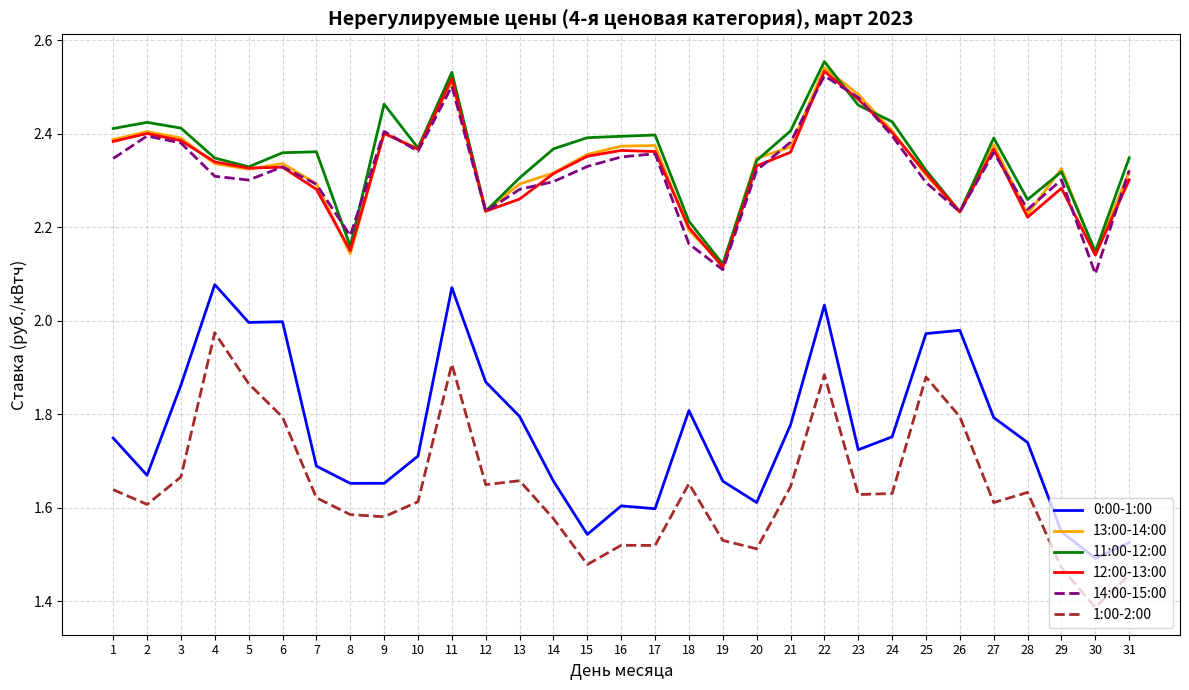

Is the value of 0:00-1:00 at 18 greater than the value of 12:00-13:00 at 7?

No